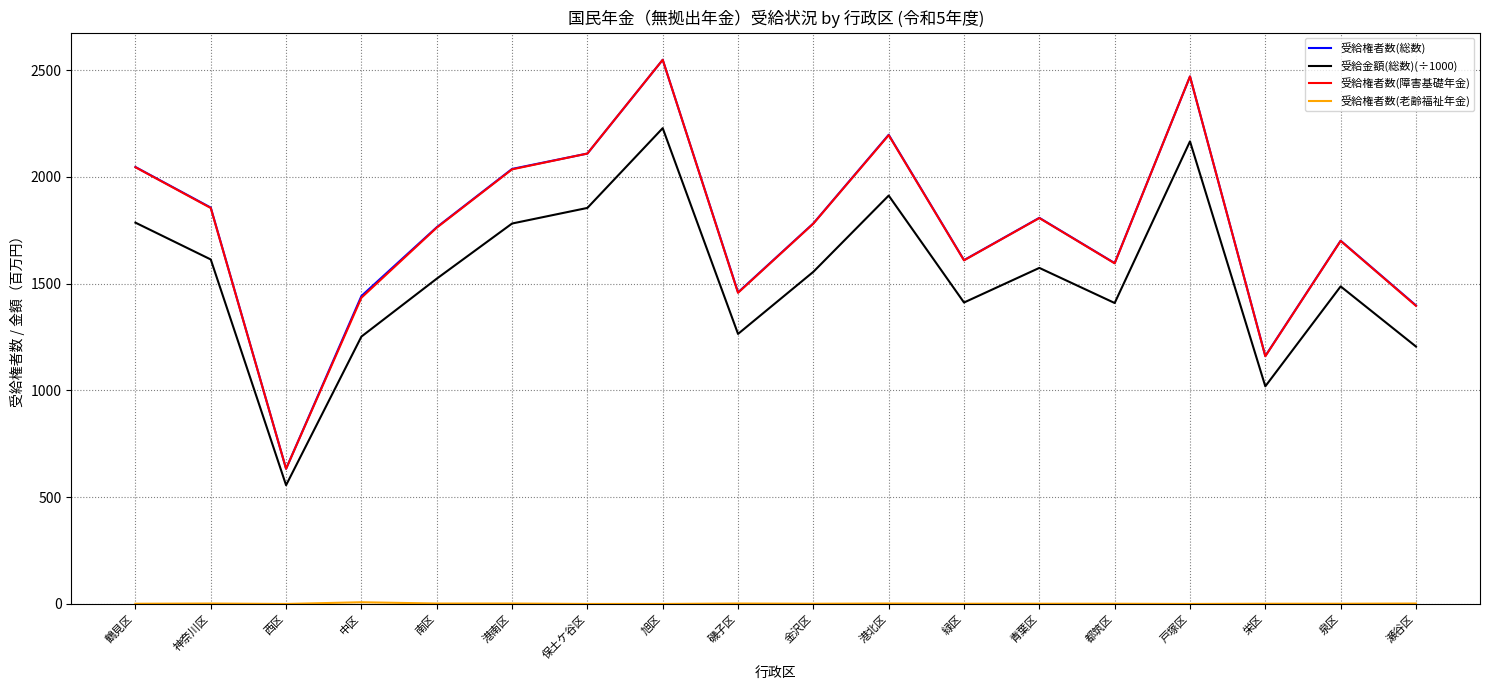

What is the maximum value for 受給金額(総数)(÷1000)?

2227.9